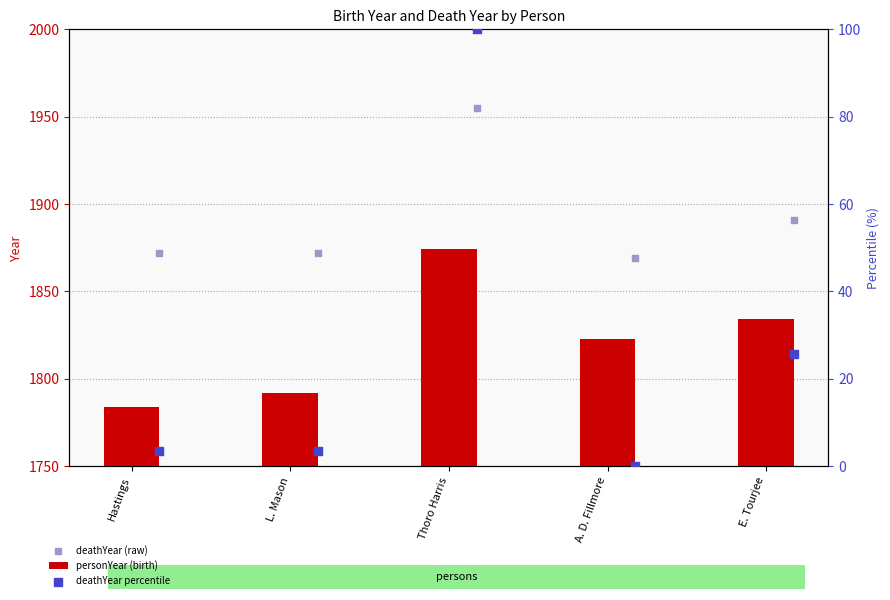

Is the value of deathYear (raw) at A. D. Fillmore greater than the value of deathYear percentile at L. Mason?

Yes